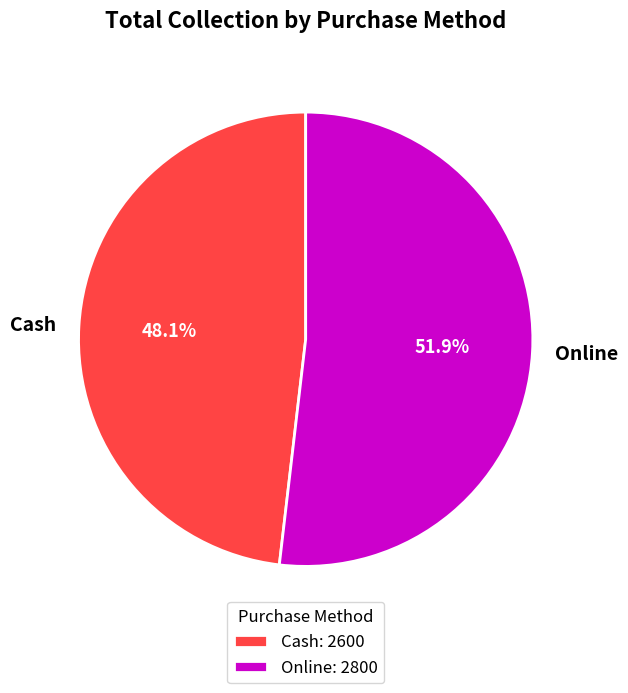

Which has a higher value, Cash or Online?

Online